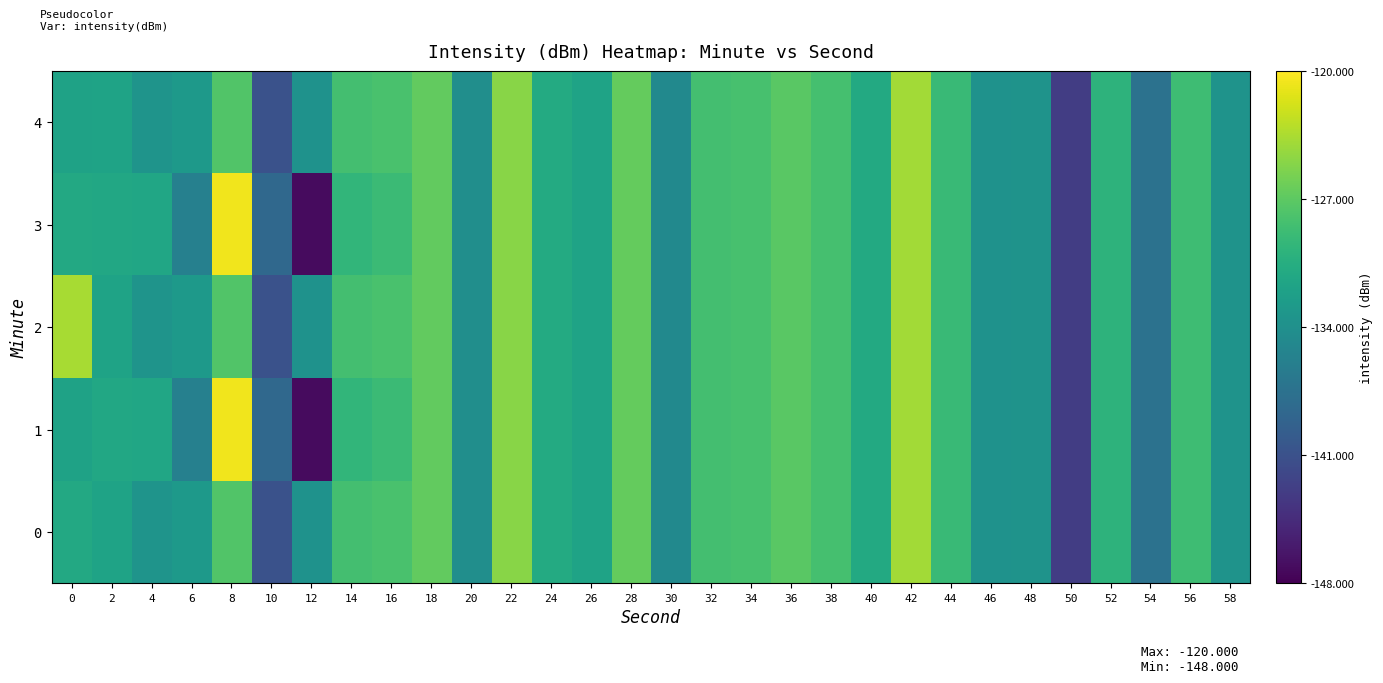

Reading right to left, transcribe all the data shown in this chart.

0: 58=-133.6	56=-128.6	54=-137.4	52=-129.9	50=-142.9	48=-133.6	46=-133.8	44=-129.0	42=-123.9	40=-131.0	38=-128.3	36=-127.2	34=-128.2	32=-128.3	30=-134.7	28=-126.6	26=-131.8	24=-130.9	22=-124.9	20=-134.2	18=-126.8	16=-128.1	14=-128.3	12=-133.7	10=-141.0	8=-127.6	6=-132.8	4=-133.5	2=-131.8	0=-131.1
1: 58=-133.6	56=-128.6	54=-137.4	52=-129.9	50=-142.9	48=-133.6	46=-133.8	44=-129.0	42=-123.9	40=-131.0	38=-128.3	36=-127.2	34=-128.2	32=-128.3	30=-134.7	28=-126.6	26=-131.8	24=-130.9	22=-124.9	20=-134.2	18=-126.8	16=-128.9	14=-129.6	12=-147.2	10=-138.5	8=-120.6	6=-135.8	4=-131.4	2=-131.2	0=-131.8
2: 58=-133.6	56=-128.6	54=-137.4	52=-129.9	50=-142.9	48=-133.6	46=-133.8	44=-129.0	42=-123.9	40=-131.0	38=-128.3	36=-127.2	34=-128.2	32=-128.3	30=-134.7	28=-126.6	26=-131.8	24=-130.9	22=-124.9	20=-134.2	18=-126.8	16=-128.1	14=-128.3	12=-133.7	10=-141.0	8=-127.6	6=-132.8	4=-133.5	2=-131.8	0=-123.6
3: 58=-133.6	56=-128.6	54=-137.4	52=-129.9	50=-142.9	48=-133.6	46=-133.8	44=-129.0	42=-123.9	40=-131.0	38=-128.3	36=-127.2	34=-128.2	32=-128.3	30=-134.7	28=-126.6	26=-131.8	24=-130.9	22=-124.9	20=-134.2	18=-126.8	16=-128.9	14=-129.6	12=-147.2	10=-138.5	8=-120.6	6=-135.8	4=-131.4	2=-131.2	0=-131.1
4: 58=-133.6	56=-128.6	54=-137.4	52=-129.9	50=-142.9	48=-133.6	46=-133.8	44=-129.0	42=-123.9	40=-131.0	38=-128.3	36=-127.2	34=-128.2	32=-128.3	30=-134.7	28=-126.6	26=-131.8	24=-130.9	22=-124.9	20=-134.2	18=-126.8	16=-128.1	14=-128.3	12=-133.7	10=-141.0	8=-127.6	6=-132.8	4=-133.5	2=-131.8	0=-131.8